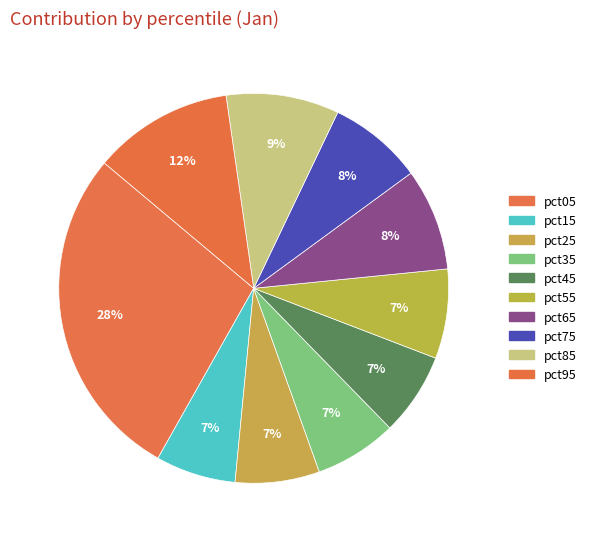

Which slice is the smallest?

pct15